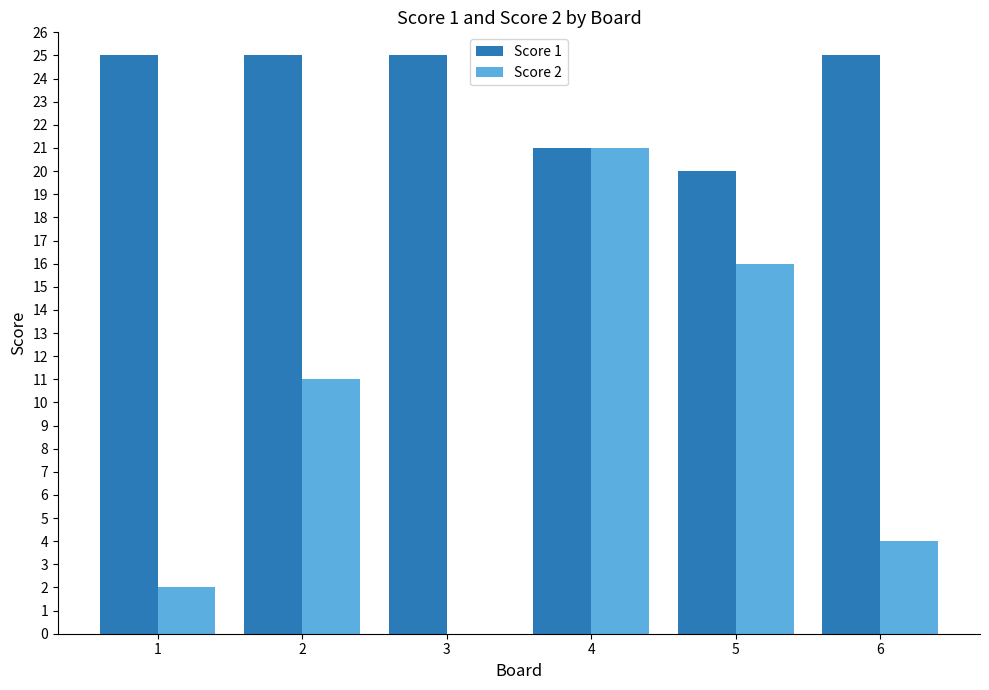

What value does the Score 2 series have at 5, to the nearest 10?

20